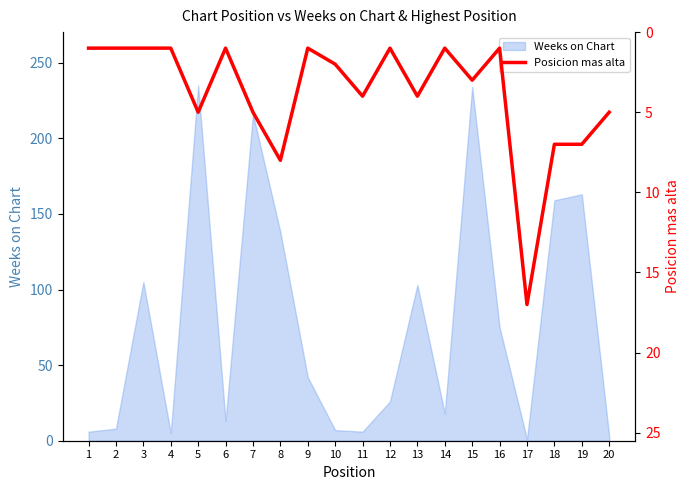

What is the sum of the values at 18 and 14?

8